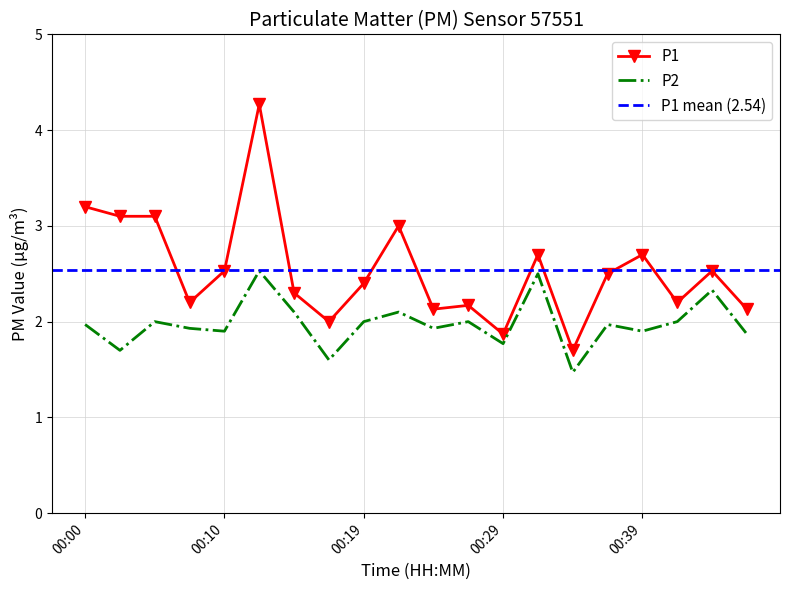

Which category has the highest value in the P1 series?

00:12